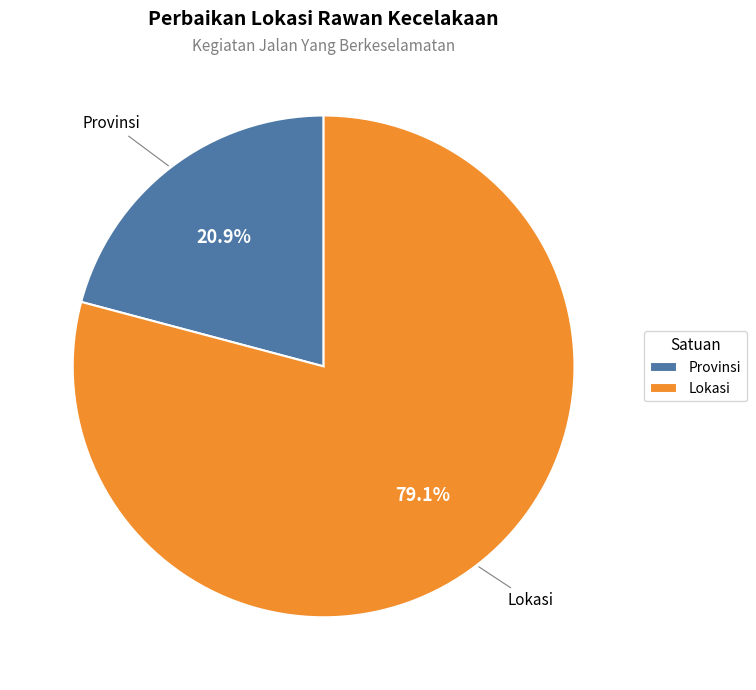

To the nearest percent, what portion does Lokasi represent?

79%